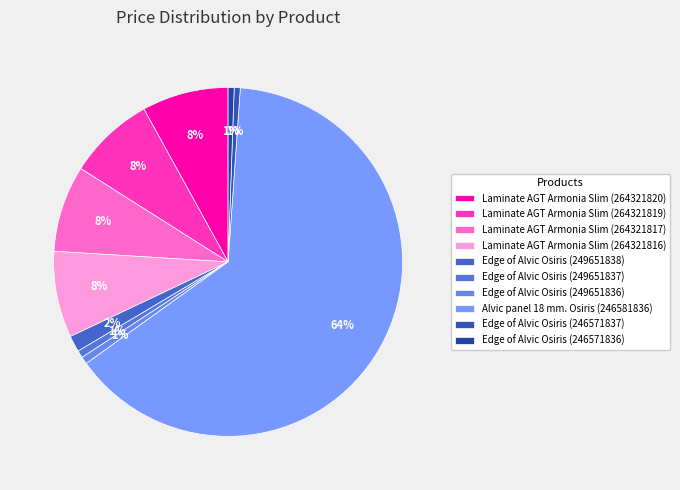

How many slices are in this pie chart?

10